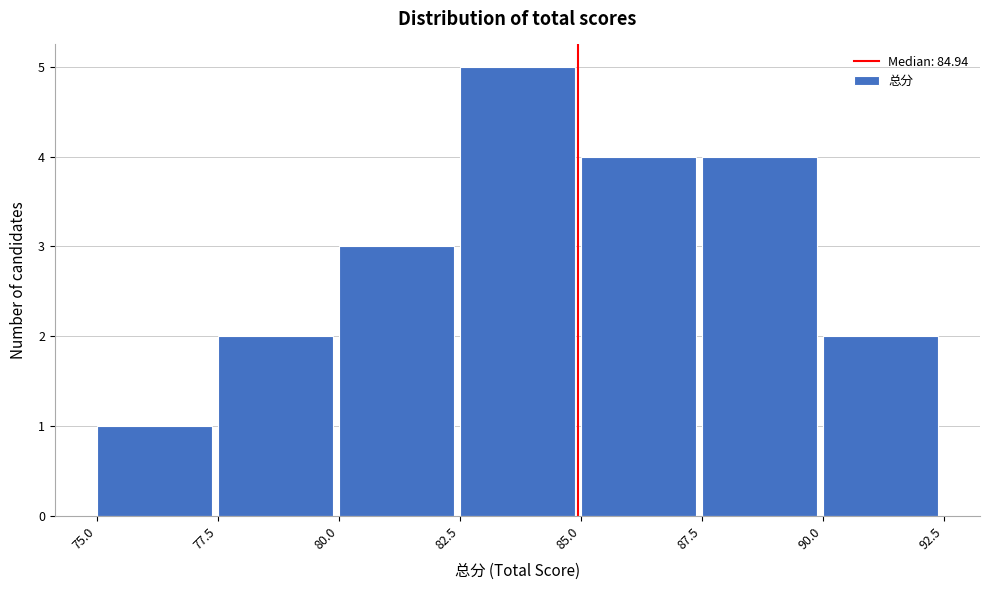

How tall is the bar that spans 80.0 to 82.5 on the x-axis? The values are not printed on the chart, so give them approximately, as read against the axis.

3